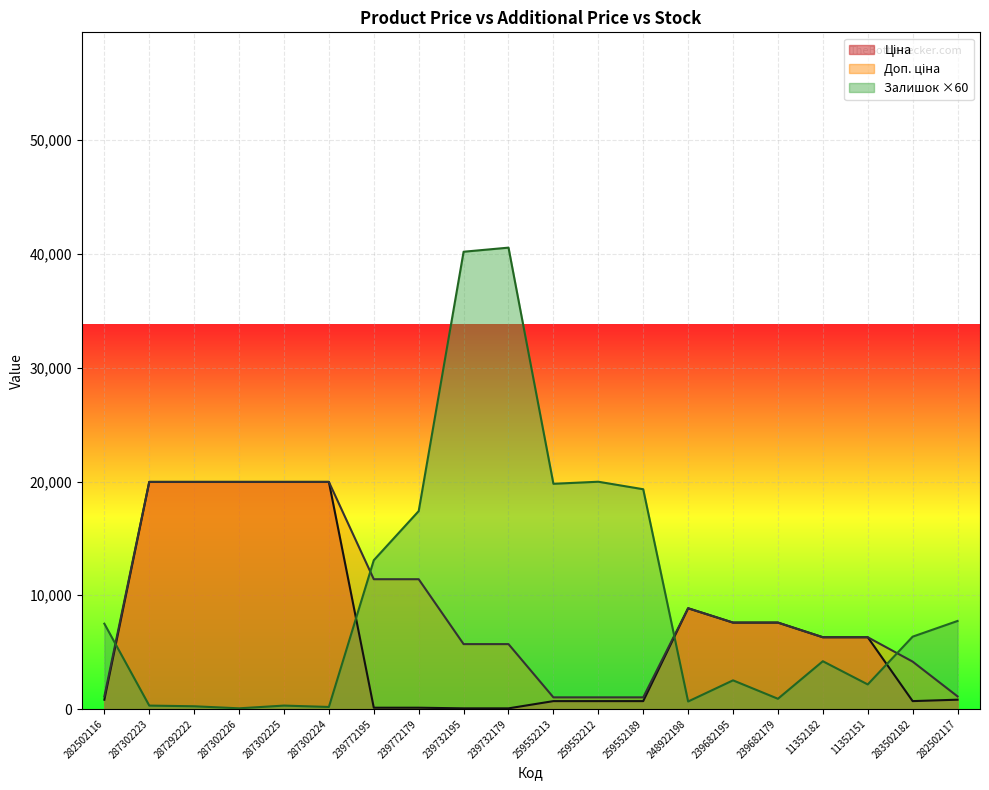

How many times do Ціна and Залишок cross each other?

4